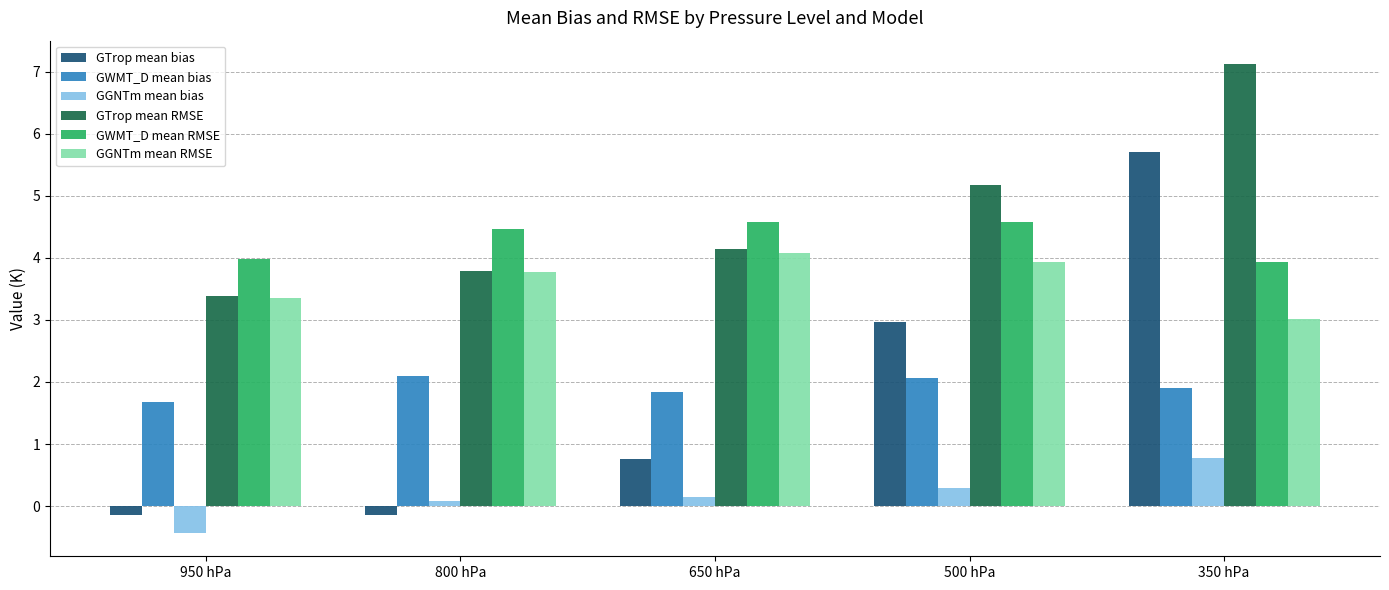

How many distinct data groups are displayed?

6